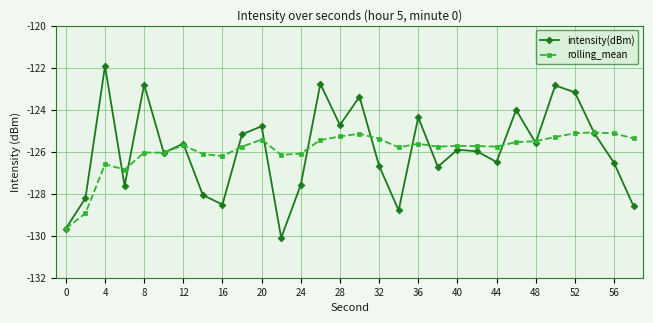

What is the highest value of the intensity(dBm) series?

-121.9